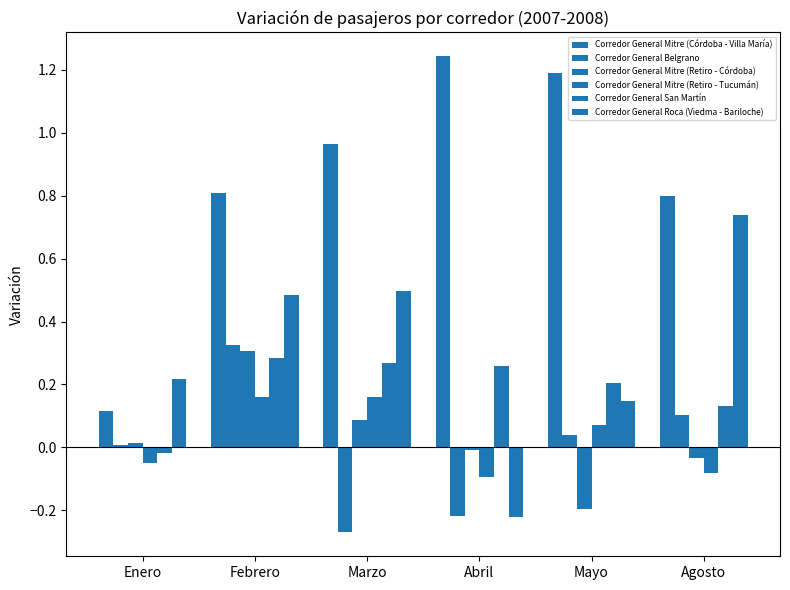

At which label does Corredor General Belgrano reach its minimum?

Marzo